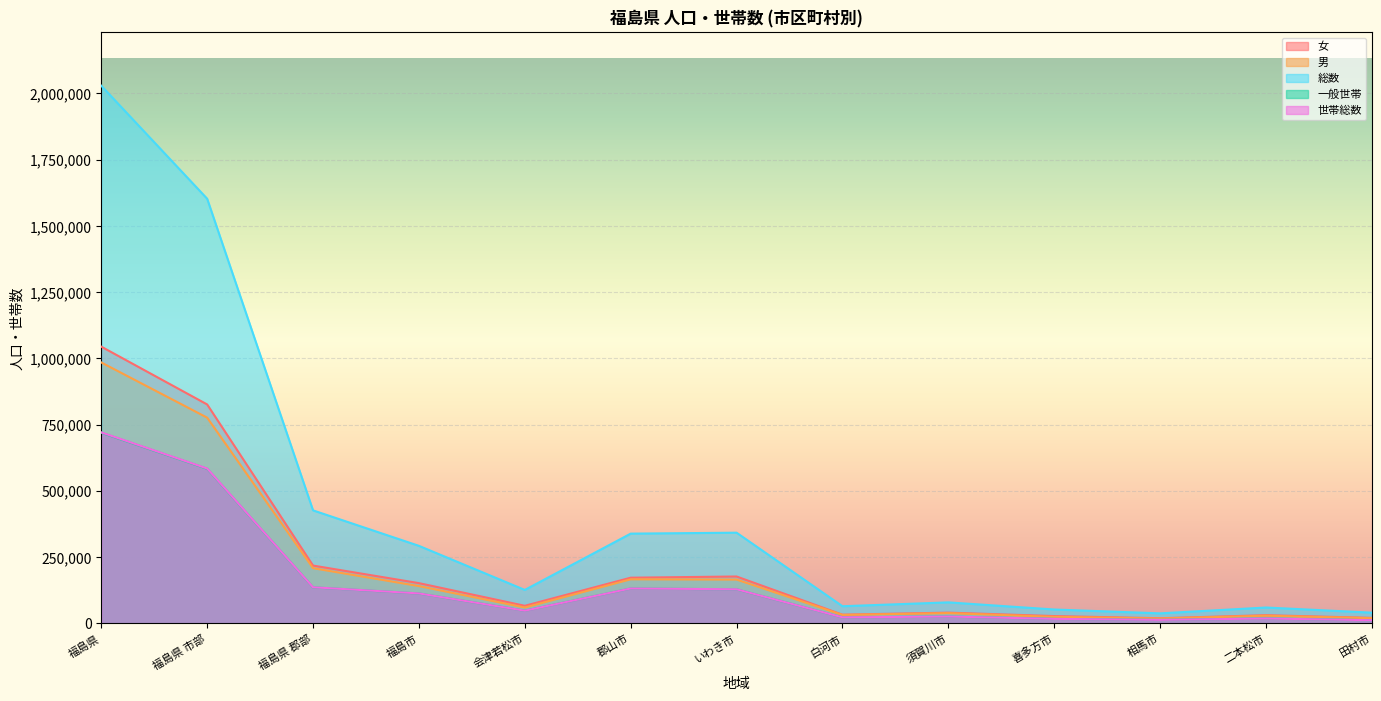

Reading right to left, transcribe all the data shown in this chart.

女: 田村市=20845	二本松市=30859	相馬市=19453	喜多方市=27581	須賀川市=40536	白河市=32820	いわき市=176910	郡山市=172376	会津若松市=66366	福島市=151867	福島県 郡部=218161	福島県 市部=826221	福島県=1044382
男: 田村市=19577	二本松市=29012	相馬市=18364	喜多方市=24775	須賀川市=38731	白河市=31884	いわき市=165339	郡山市=166336	会津若松市=59854	福島市=140723	福島県 郡部=208301	福島県 市部=776381	福島県=984682
総数: 田村市=40422	二本松市=59871	相馬市=37817	喜多方市=52356	須賀川市=79267	白河市=64704	いわき市=342249	郡山市=338712	会津若松市=126220	福島市=292590	福島県 郡部=426462	福島県 市部=1602602	福島県=2029064
一般世帯: 田村市=11918	二本松市=18346	相馬市=13211	喜多方市=16922	須賀川市=25748	白河市=22697	いわき市=128480	郡山市=131548	会津若松市=47813	福島市=112854	福島県 郡部=136004	福島県 市部=583437	福島県=719441
世帯総数: 田村市=11933	二本松市=18364	相馬市=13227	喜多方市=16983	須賀川市=25792	白河市=22726	いわき市=128722	郡山市=131740	会津若松市=47891	福島市=113074	福島県 郡部=136294	福島県 市部=584500	福島県=720794